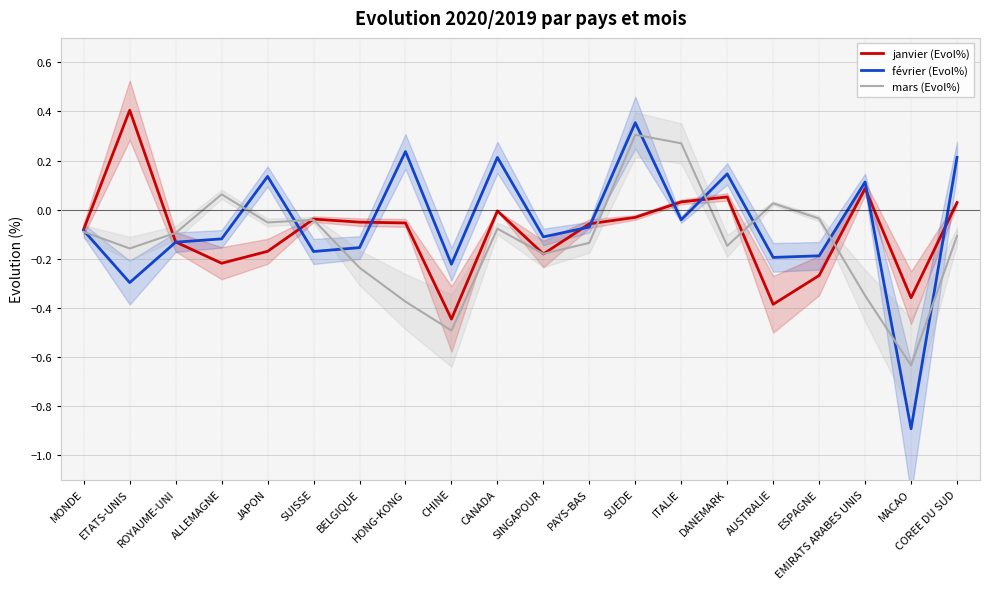

How many intersections are there between janvier (Evol%) and février (Evol%)?

9